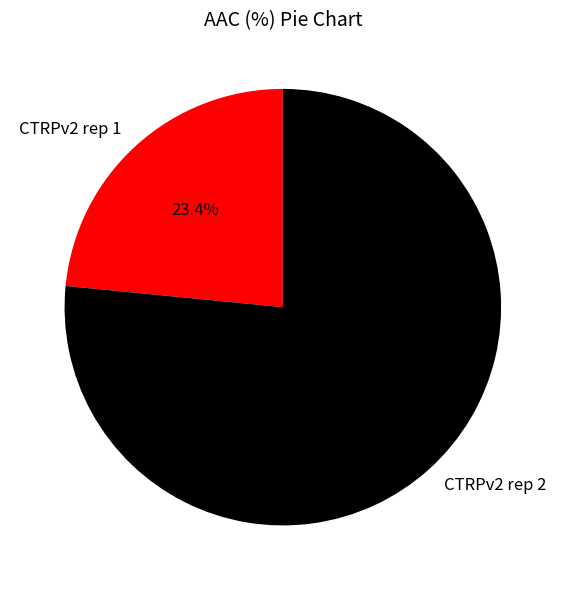

What percentage do CTRPv2 rep 2 and CTRPv2 rep 1 together represent?

100.0%